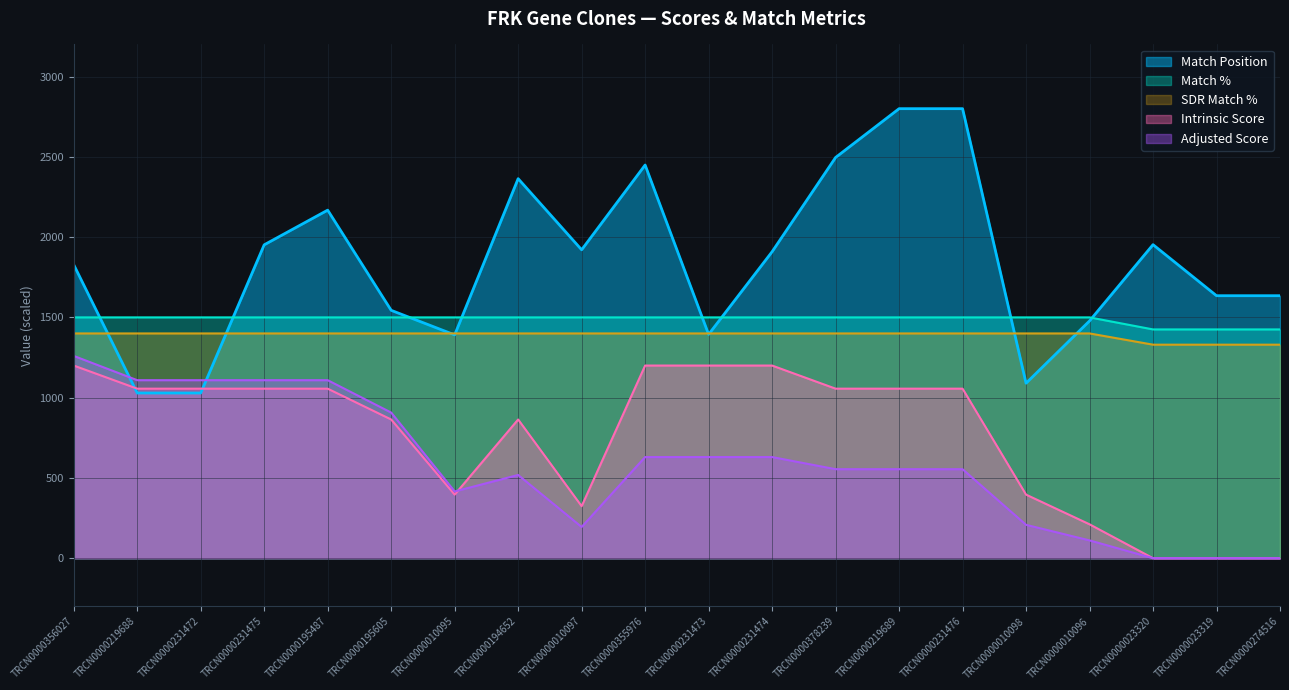

At which label does SDR Match % reach its peak?

TRCN0000356027